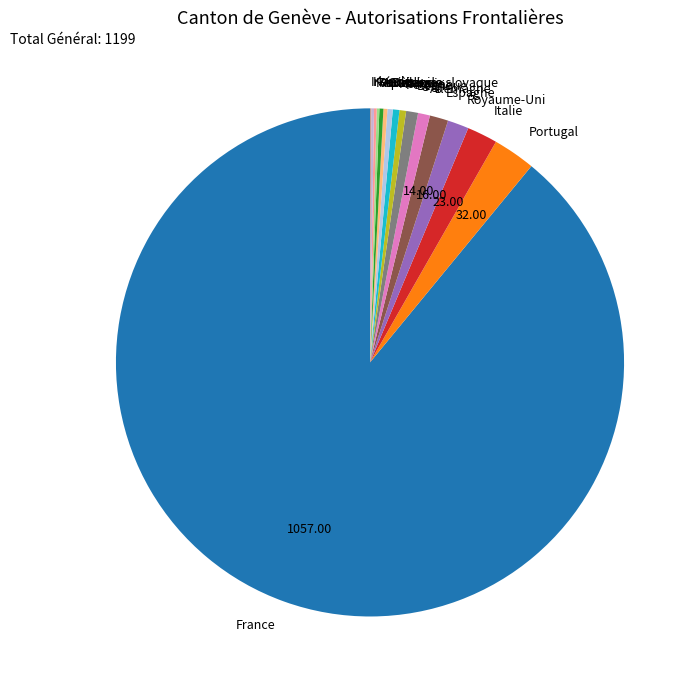

Approximately how many times larger is the value at Royaume-Uni compared to Allemagne?

1.8